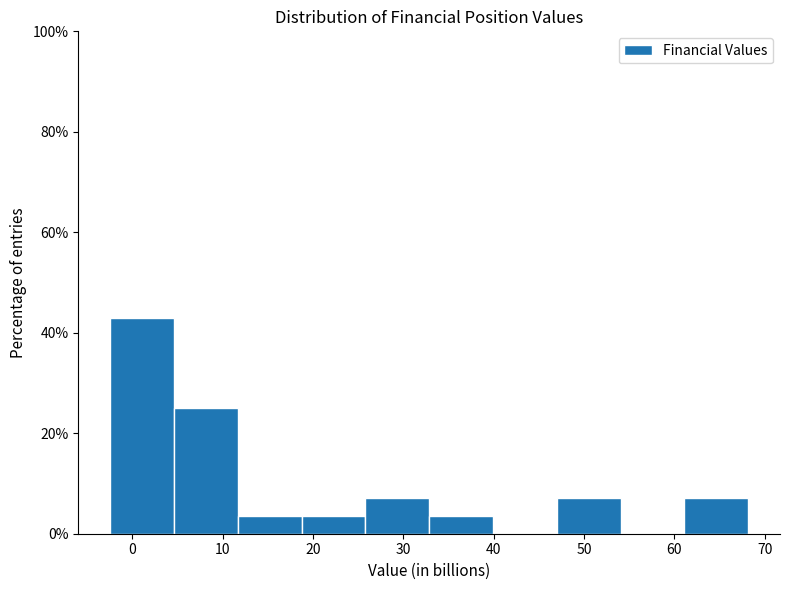

Reading left to right, transcribe this chart: for each bar, give the range it covers on the x-axis and its height. Neither the bar edges nor the heights are printed on the chart, so give them approximately, as read against the axes.

-2 to 5: 42
5 to 12: 26
12 to 19: 4
19 to 26: 4
26 to 33: 8
33 to 40: 4
40 to 47: 0
47 to 54: 8
54 to 61: 0
61 to 68: 8